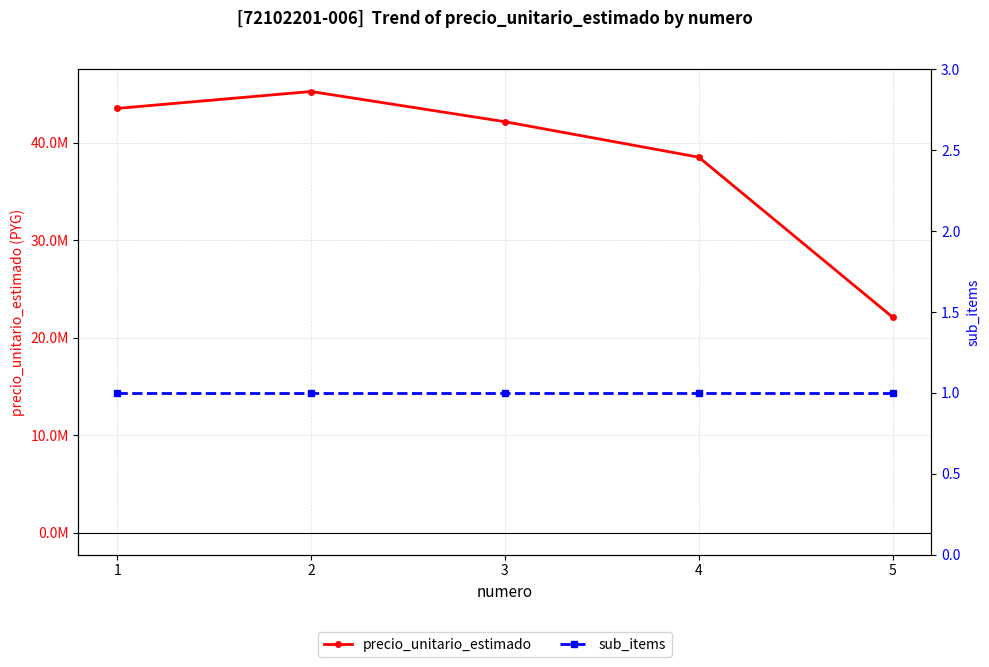

Reading right to left, extract all data points from this chart.

precio_unitario_estimado: 22110000	38530000	42170000	45270000	43535000
sub_items: 1	1	1	1	1